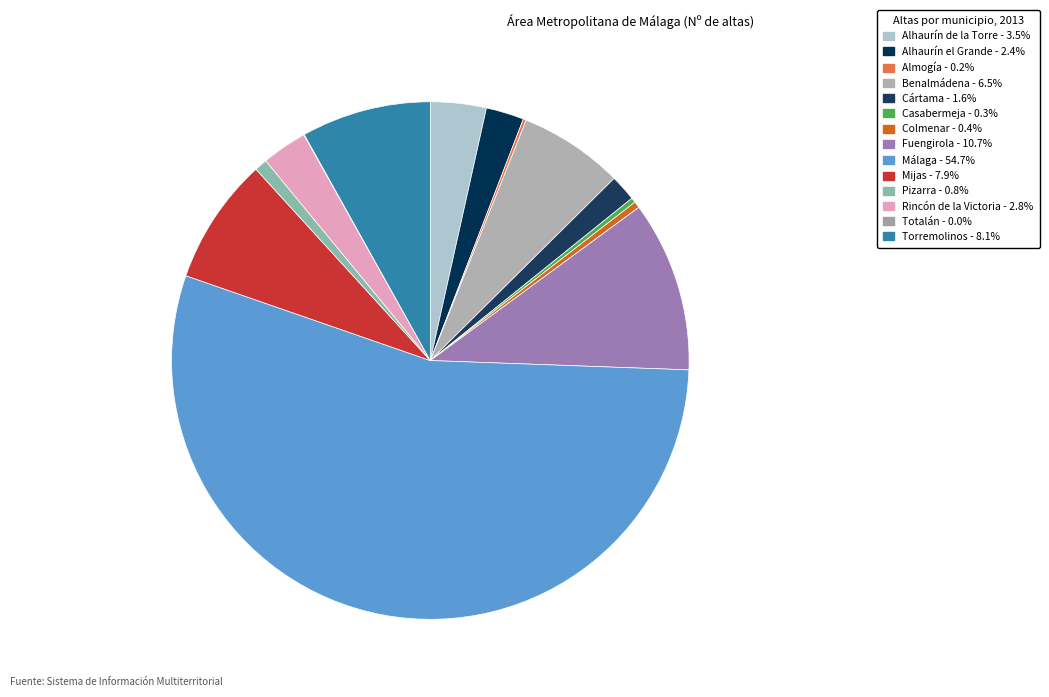

Does any single category account for the majority?

Yes